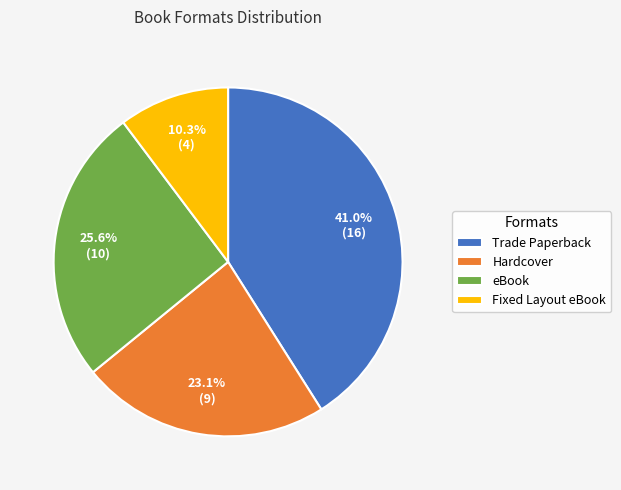

What portion of the pie excludes Fixed Layout eBook?

89.7%